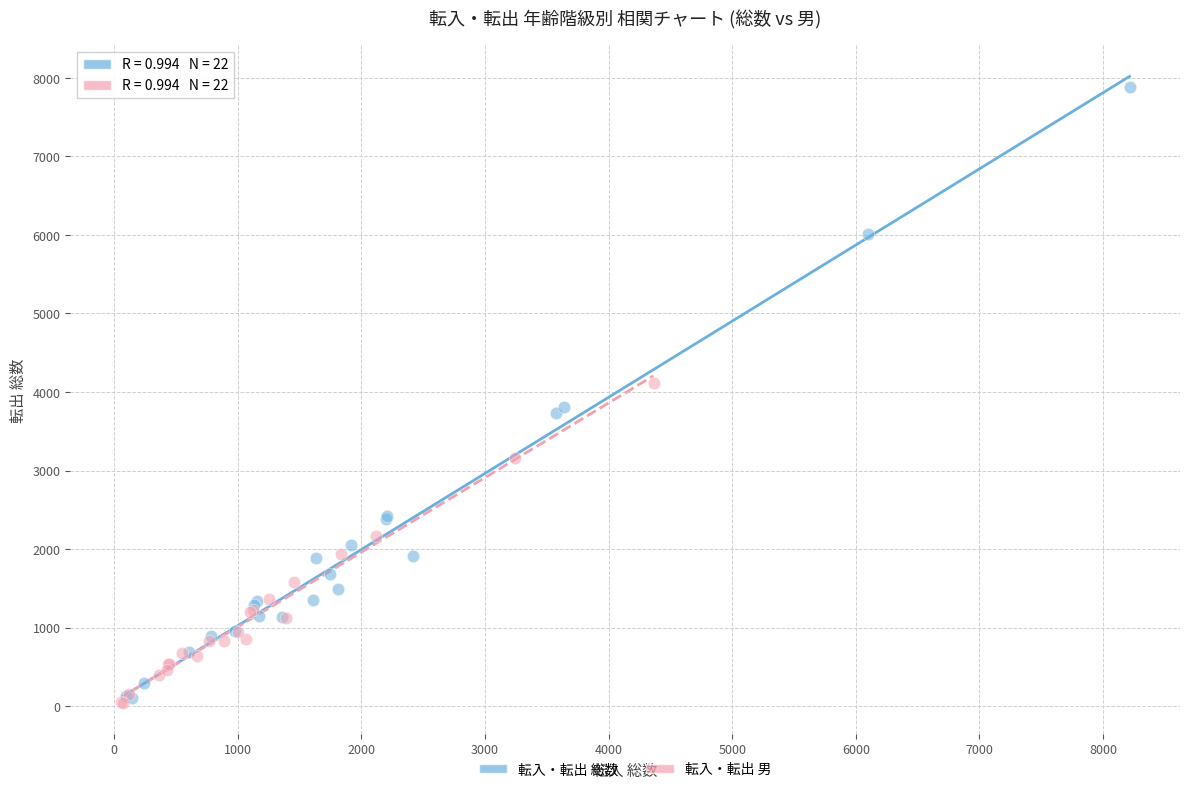

Which series has the widest spread of Y values?

転入・転出 総数